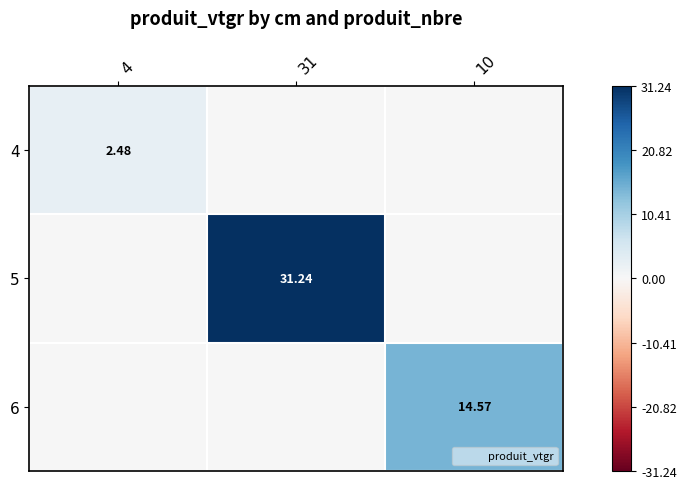

True or false: 5 has a value of 31.2 at 31.

True